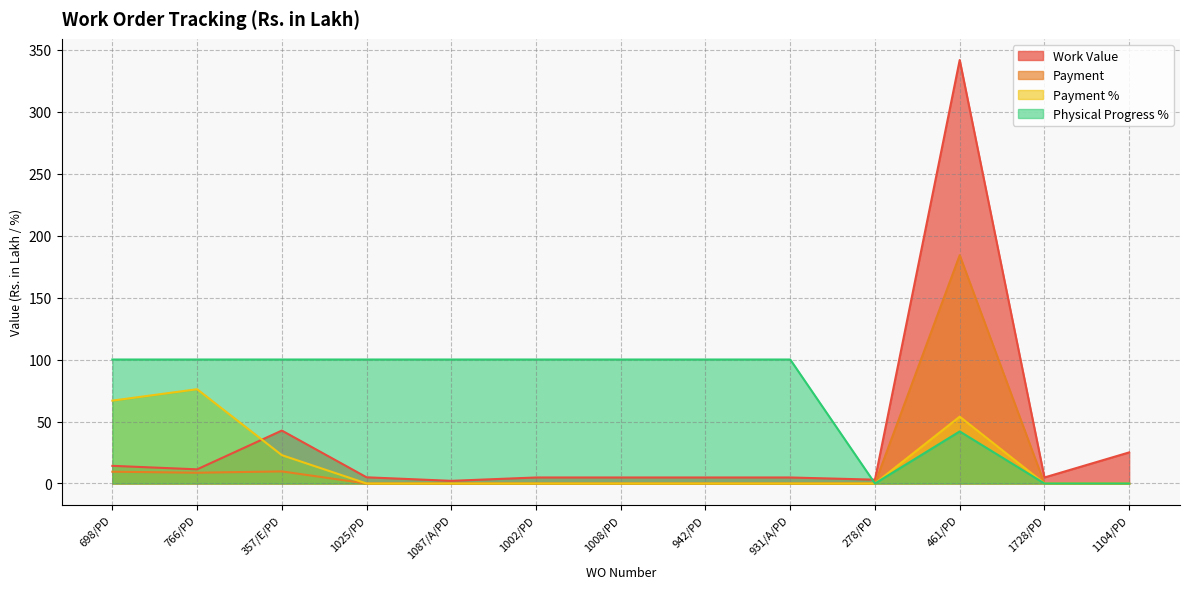

Between 766/PD and 1008/PD, which series saw the biggest shift?

Payment %